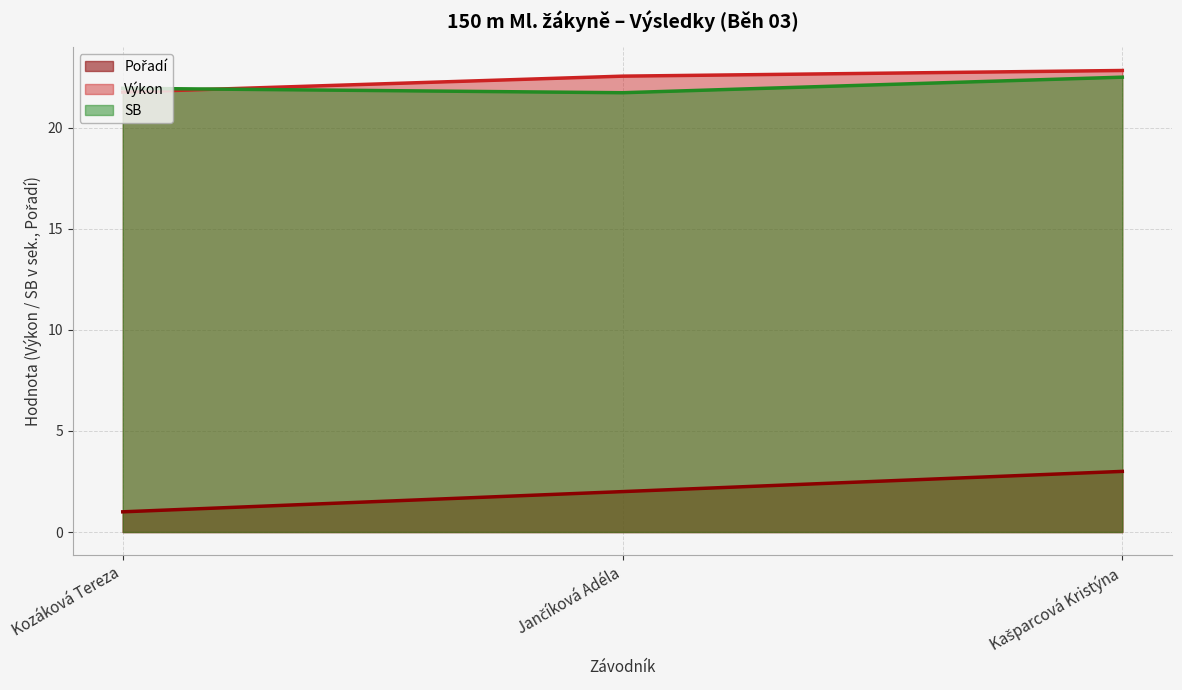

What is the highest value of the SB series?

22.5